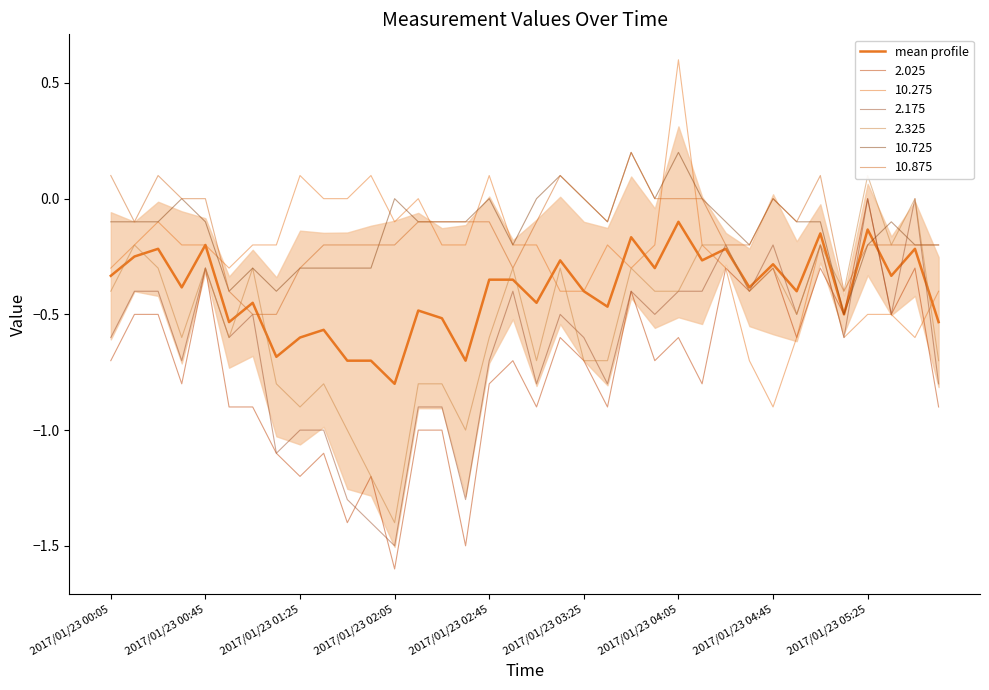

What is the value of the 4th point from the left?

-0.4